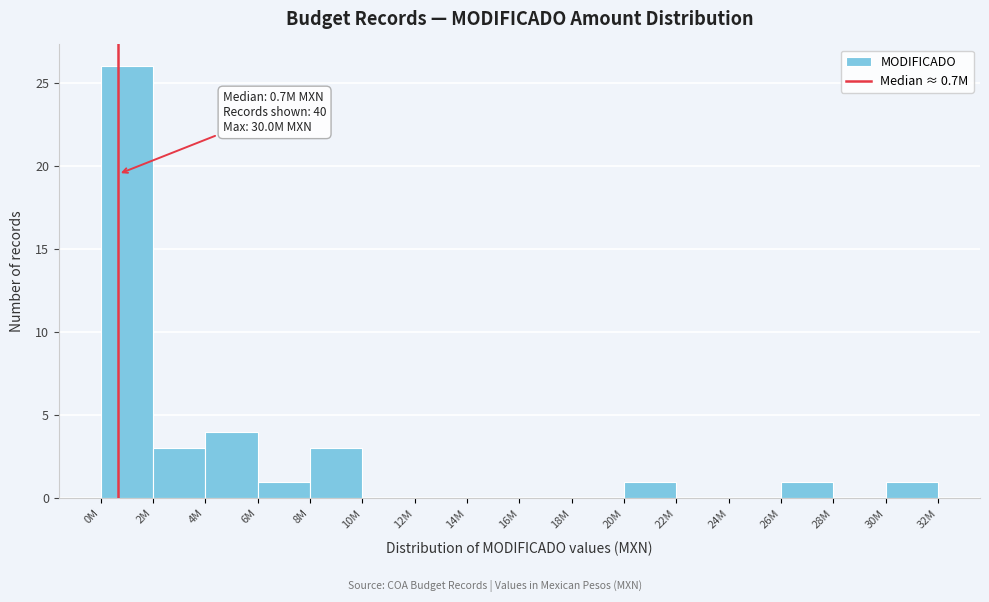

Reading left to right, list all the values displayed in this chart.

0M=26	2M=3	4M=4	6M=1	8M=3	10M=0	12M=0	14M=0	16M=0	18M=0	20M=1	22M=0	24M=0	26M=1	28M=0	30M=1